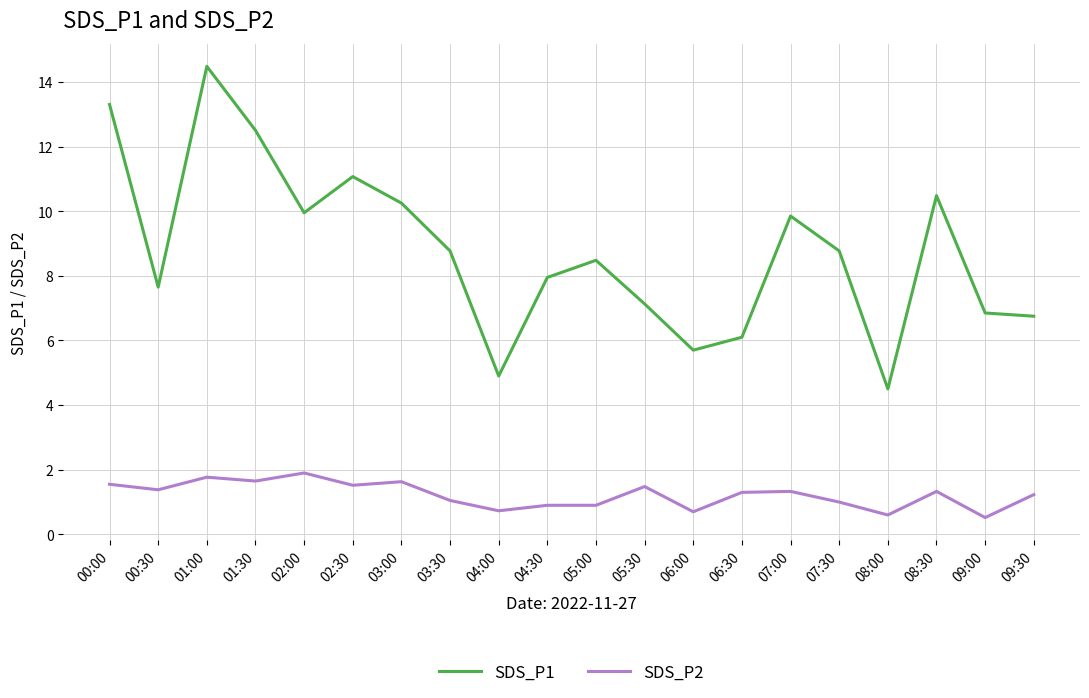

The SDS_P2 series shows 1.2 at 09:30. True or false?

True